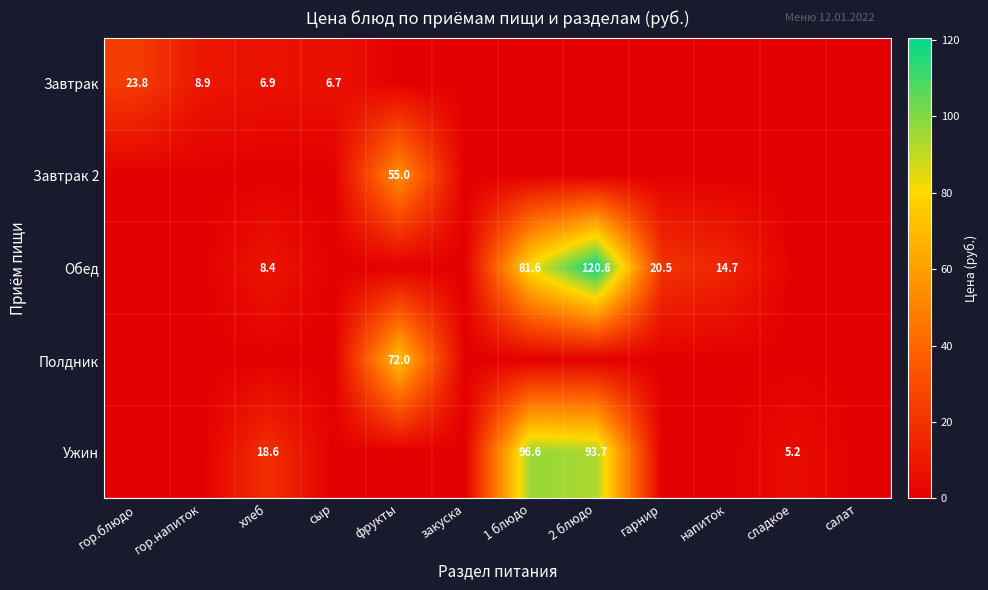

At how many categories does at least one series exceed 70?

3